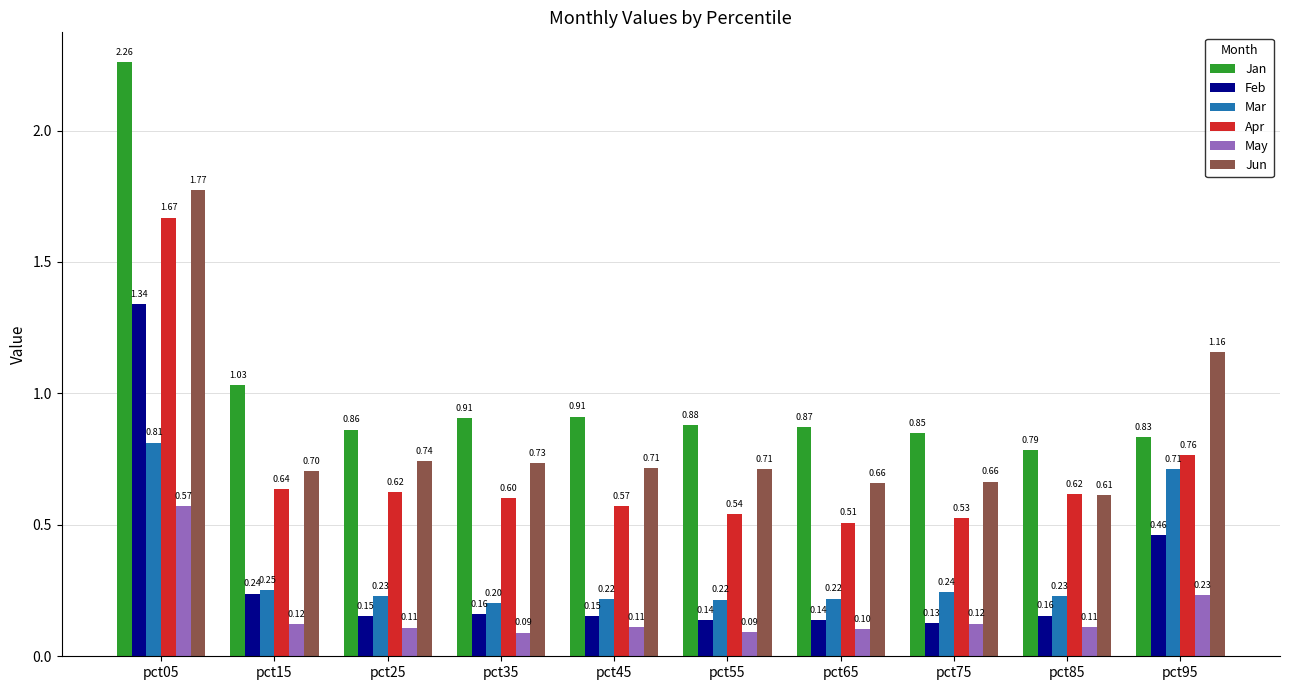

What is the difference between the maximum and minimum values in the Jan series?

1.5